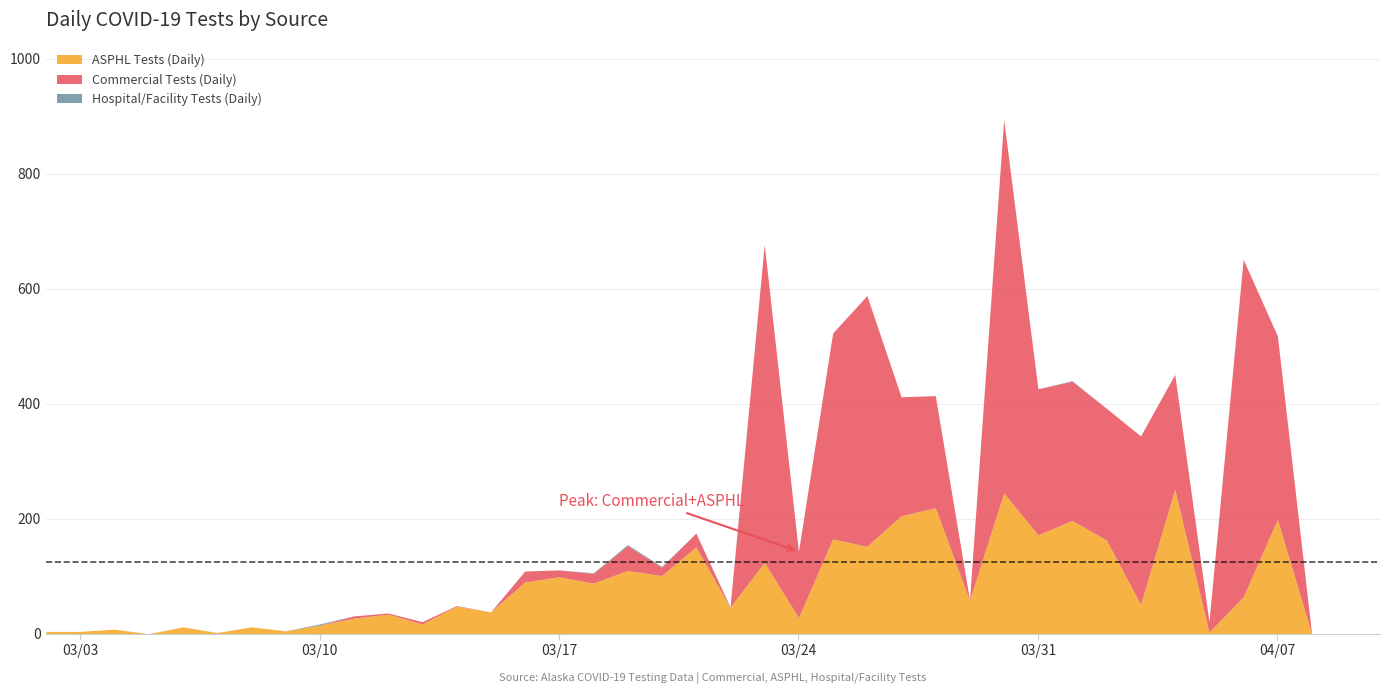

Reading left to right, what are all the values shown in this chart?

Commercial Tests (Daily): 0	0	0	0	0	0	0	0	0	4	2	4	1	0	19	12	17	43	15	24	0	553	115	358	436	207	195	1	649	254	242	229	293	200	18	587	319	0	0	0
ASPHL Tests (Daily): 4	4	8	0	12	2	12	5	15	27	34	17	48	38	90	99	88	110	101	151	46	124	28	165	152	205	219	58	245	172	197	163	51	251	3	64	199	0	0	0
Hospital/Facility Tests (Daily): 0	0	0	0	0	0	0	0	2	0	0	0	0	0	0	0	1	2	1	0	1	0	0	0	0	0	0	0	0	0	1	0	0	0	0	0	0	0	0	0